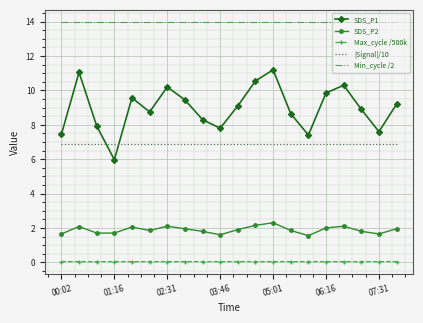

Which series has the largest range (max minus min)?

SDS_P1